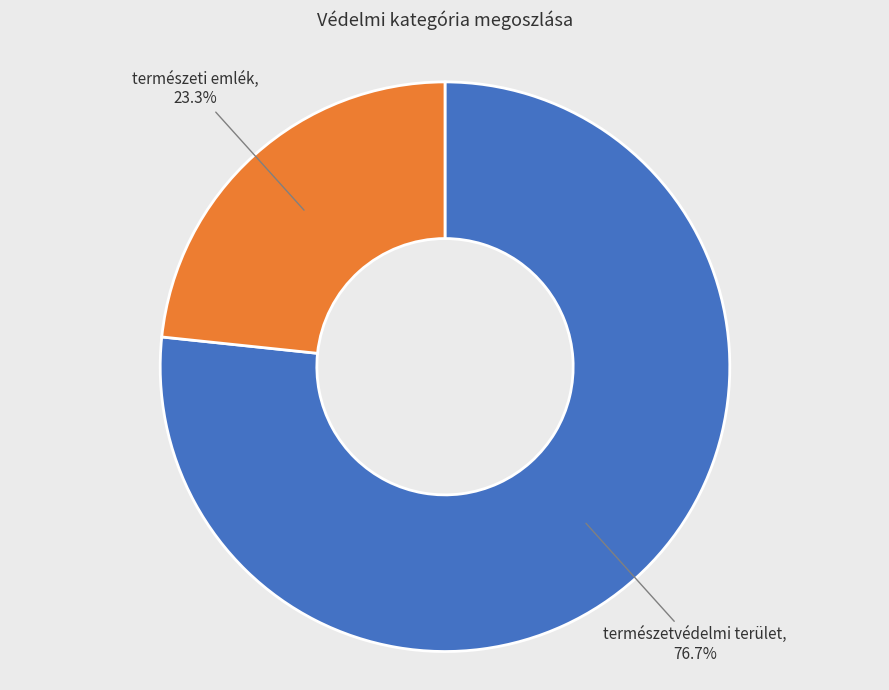

True or false: természetvédelmi terület accounts for 77% of the total.

True